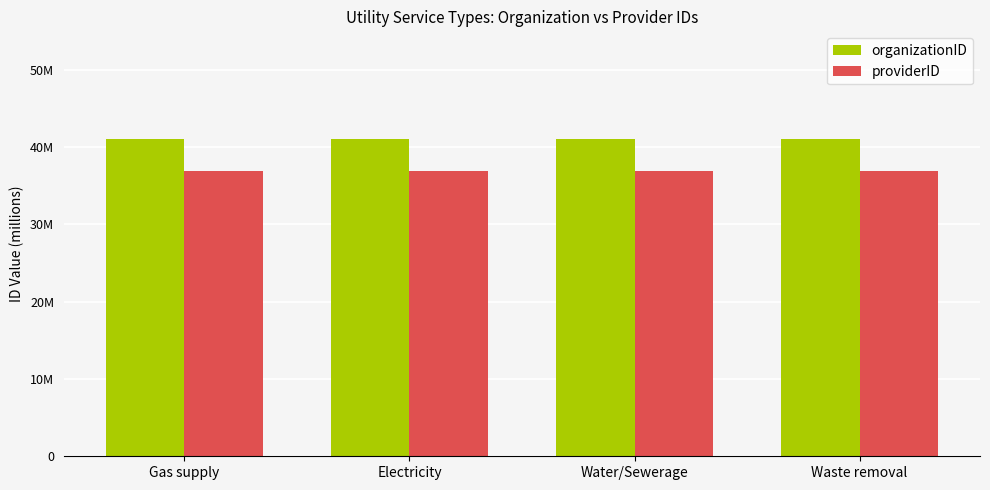

Rank the series by their average value, from lowest to highest.

providerID, organizationID